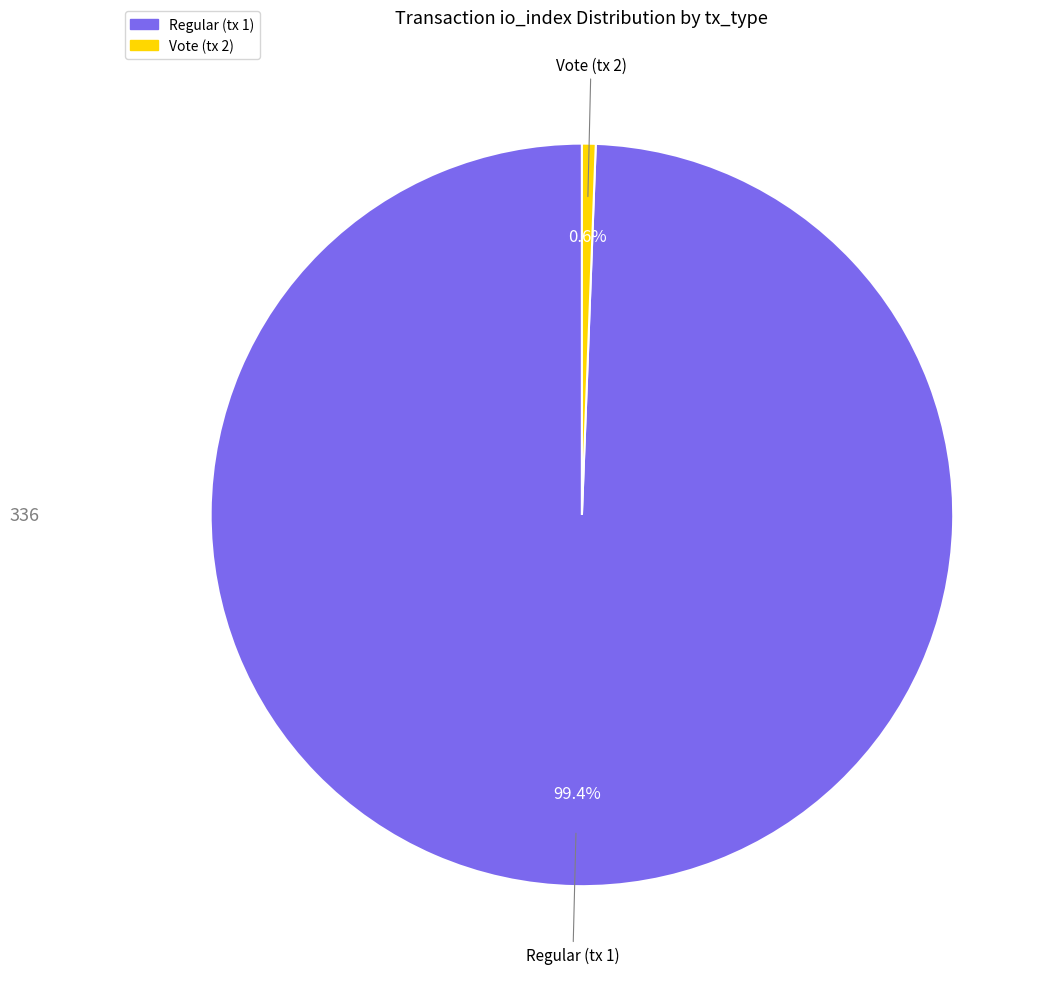

What is the total percentage of Regular (tx 1) and Vote (tx 2)?

100.0%